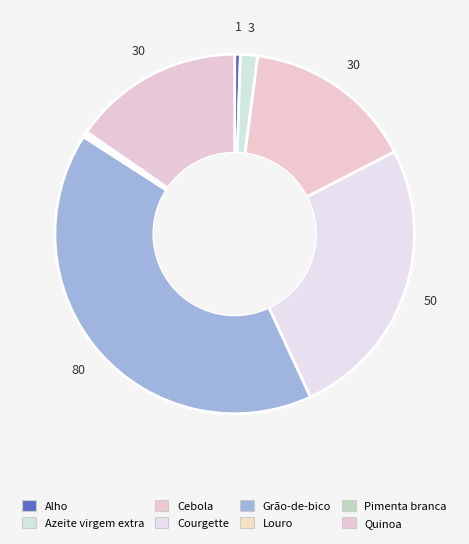

Is there any slice that represents more than half of the pie?

No